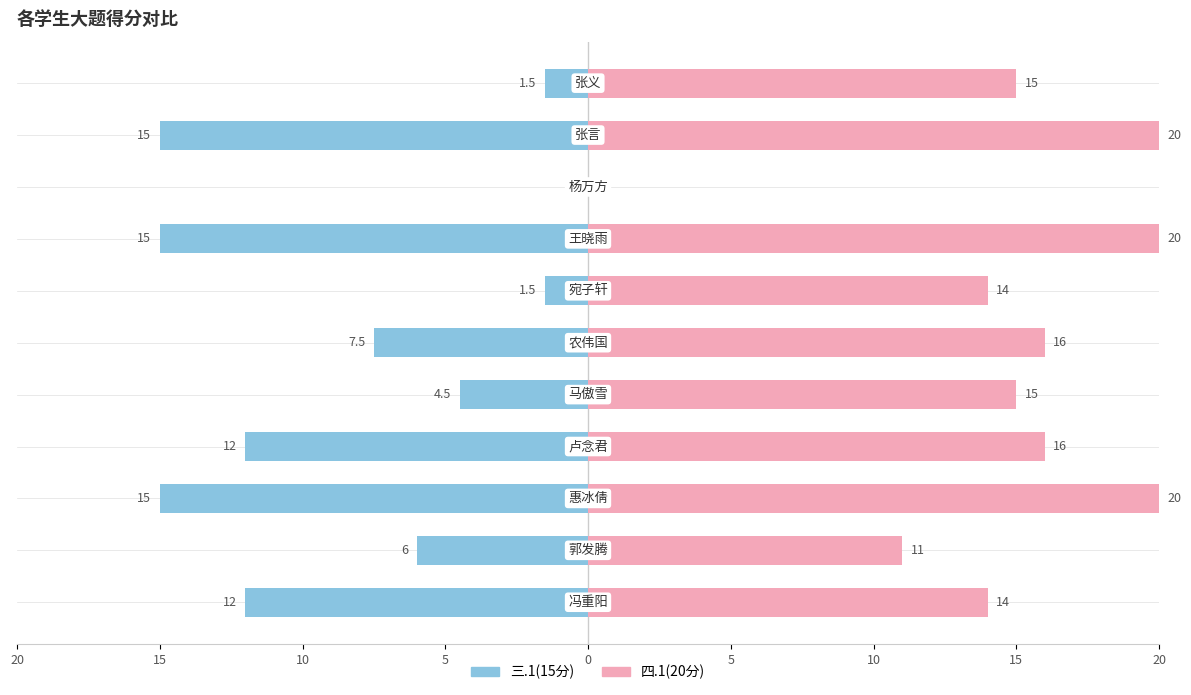

Which category has the highest value in the 三.1(15分) series?

惠冰倩